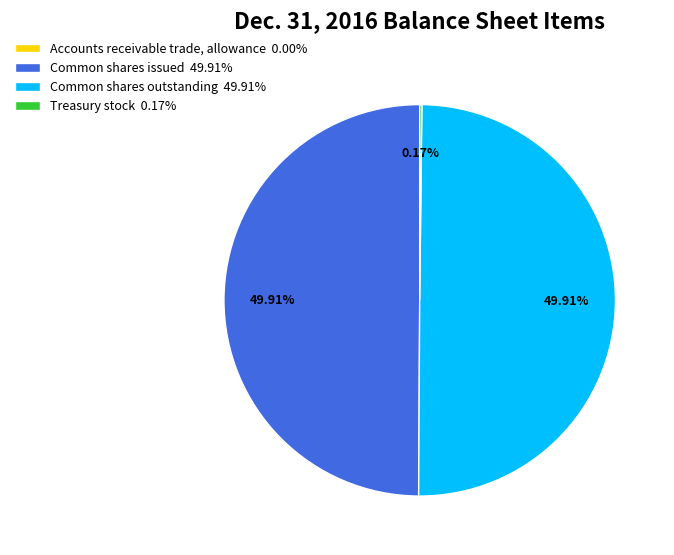

Is the sum of Common shares issued 49.91% and Common shares outstanding 49.91% greater than half?

Yes